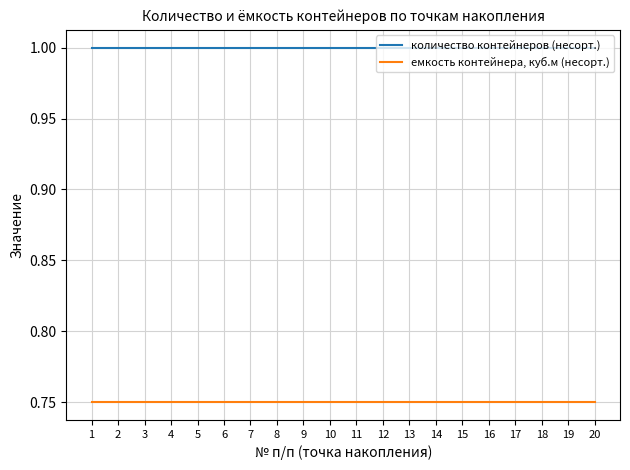

List the series in order of their peak value, highest first.

количество контейнеров (несорт.), емкость контейнера, куб.м (несорт.)